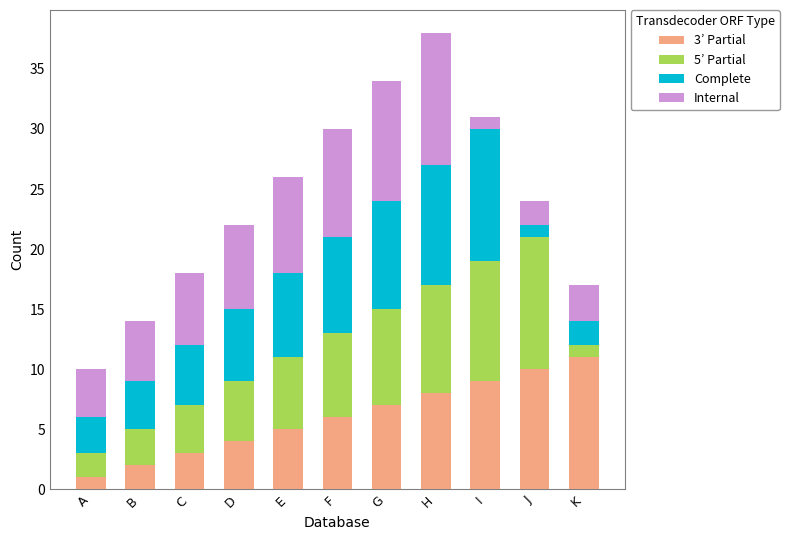

The value of 3’ Partial at I is 9. True or false?

True